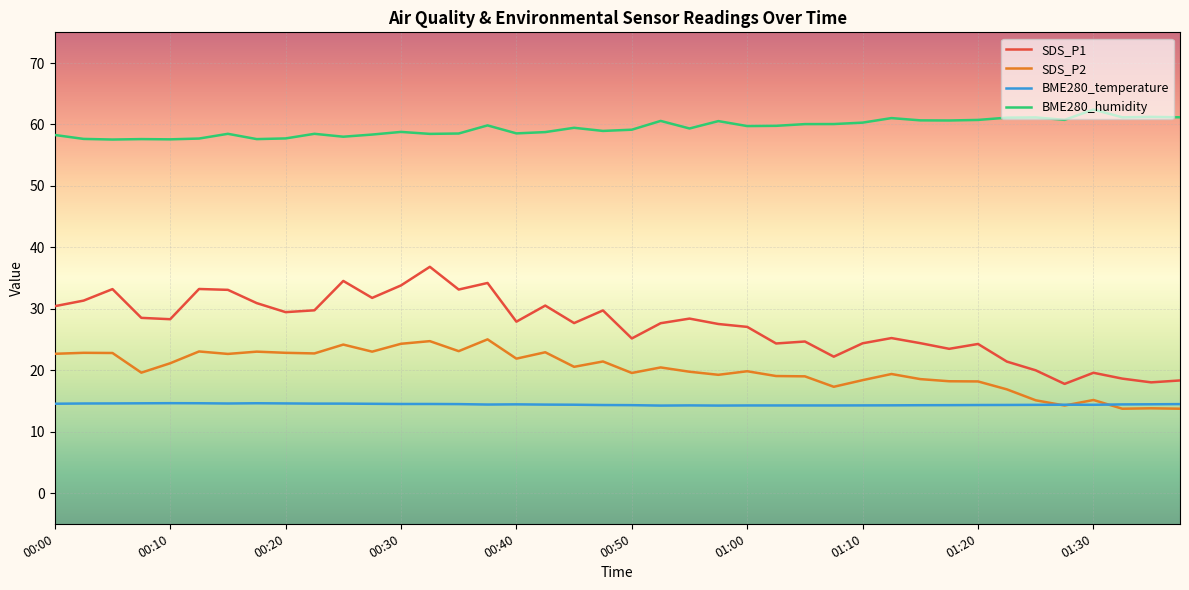

List the series in order of their peak value, highest first.

BME280_humidity, SDS_P1, SDS_P2, BME280_temperature